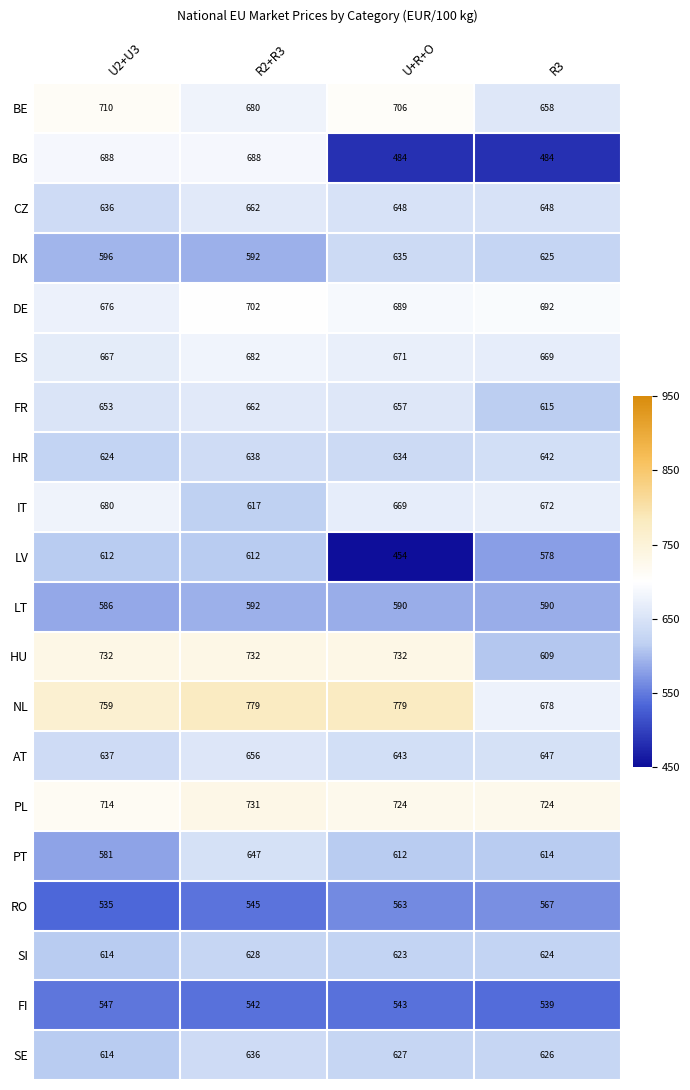

Rank the series at U+R+O from highest to lowest value.

NL, HU, PL, BE, DE, ES, IT, FR, CZ, AT, DK, HR, SE, SI, PT, LT, RO, FI, BG, LV